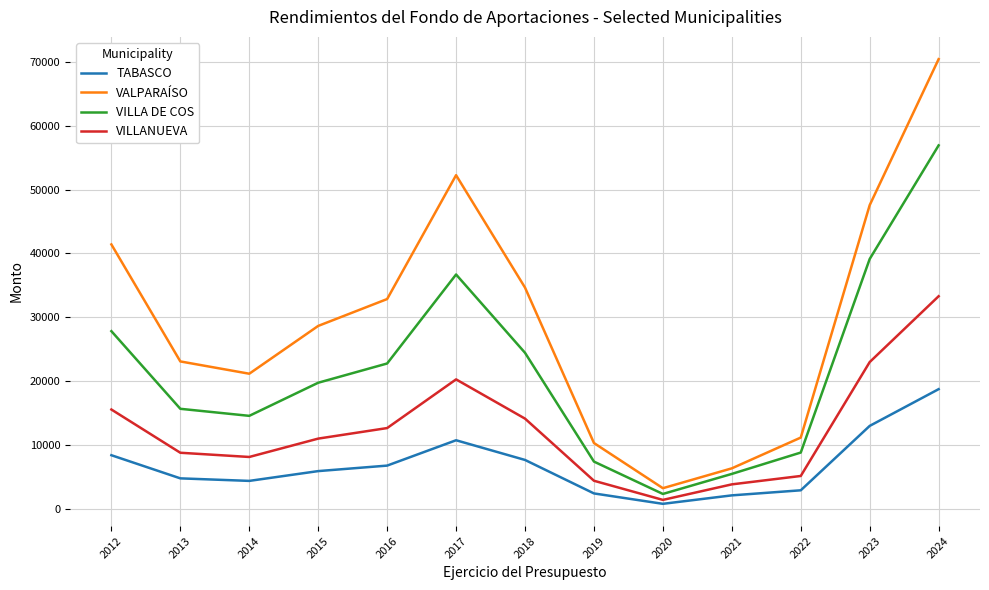

Is the value of TABASCO at 2017 greater than the value of VILLANUEVA at 2023?

No